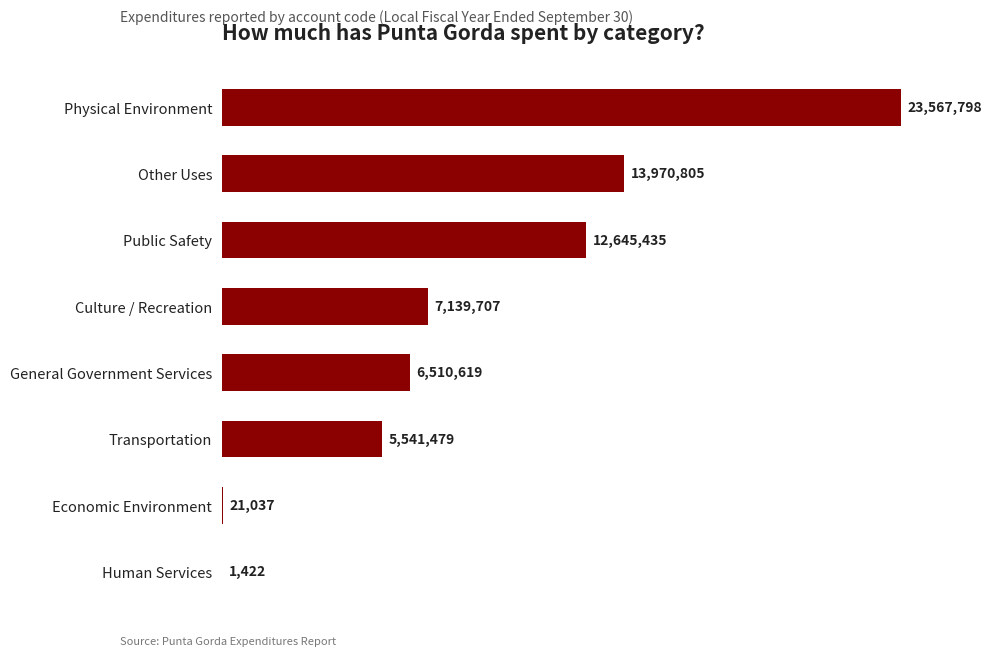

Are the bars horizontal?

Yes